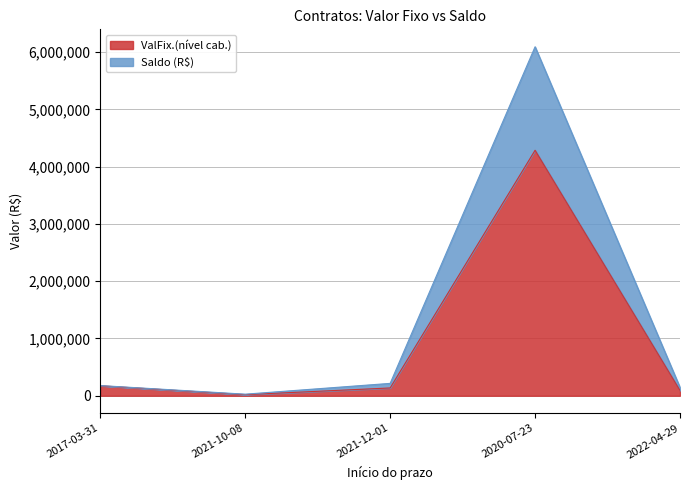

Between 2021-12-01 and 2022-04-29, which series saw the biggest shift?

ValFix.(nível cab.)